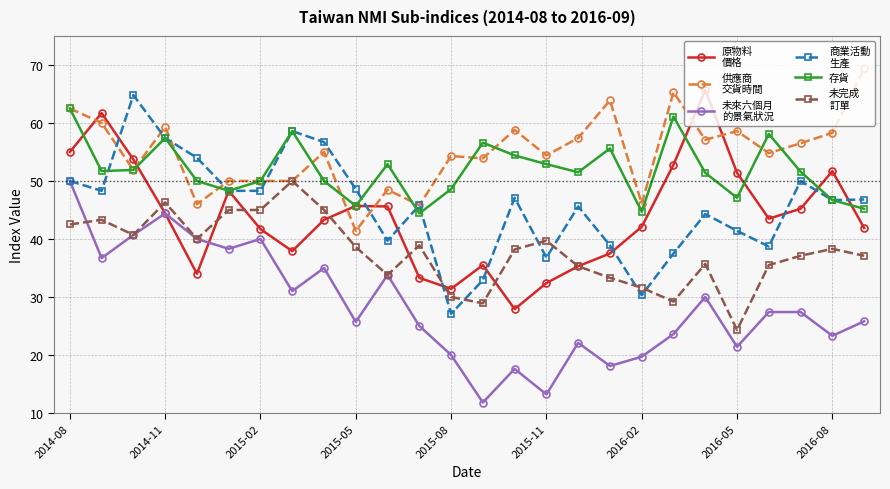

What is the smallest value displayed?

11.8